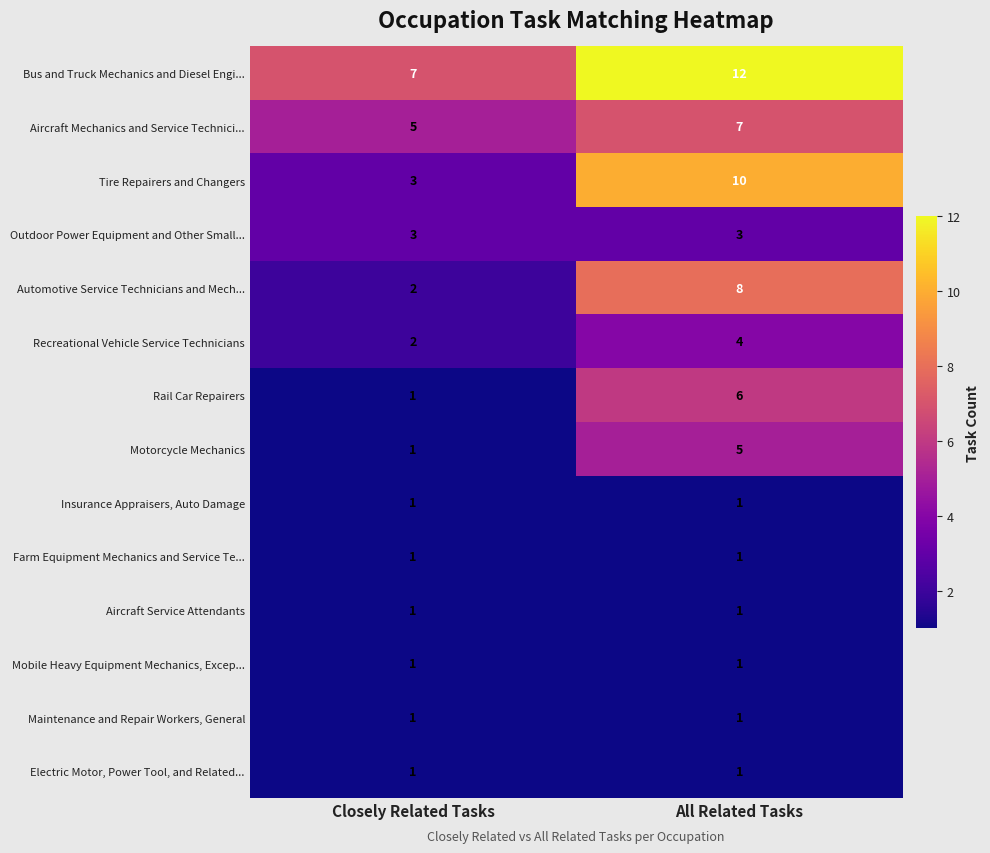

At which category is the sum across all series the highest?

All Related Tasks